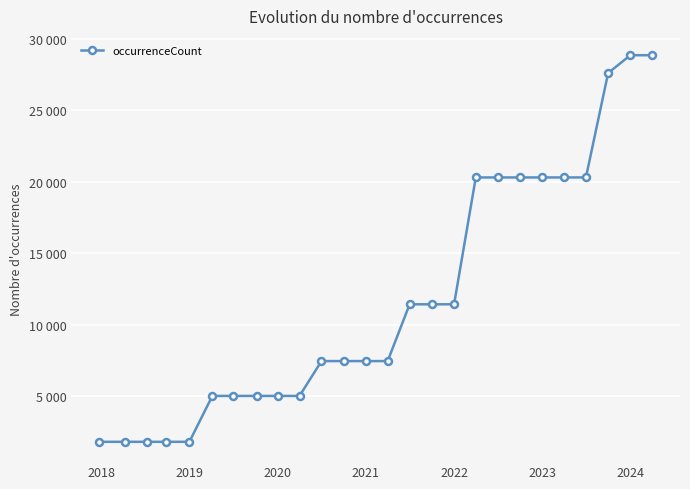

Reading left to right, extract all data points from this chart.

1822	1822	1822	1822	1822	5031	5031	5031	5031	5031	7467	7467	7467	7467	11438	11438	11438	20310	20310	20310	20310	20310	20310	27611	28857	28857